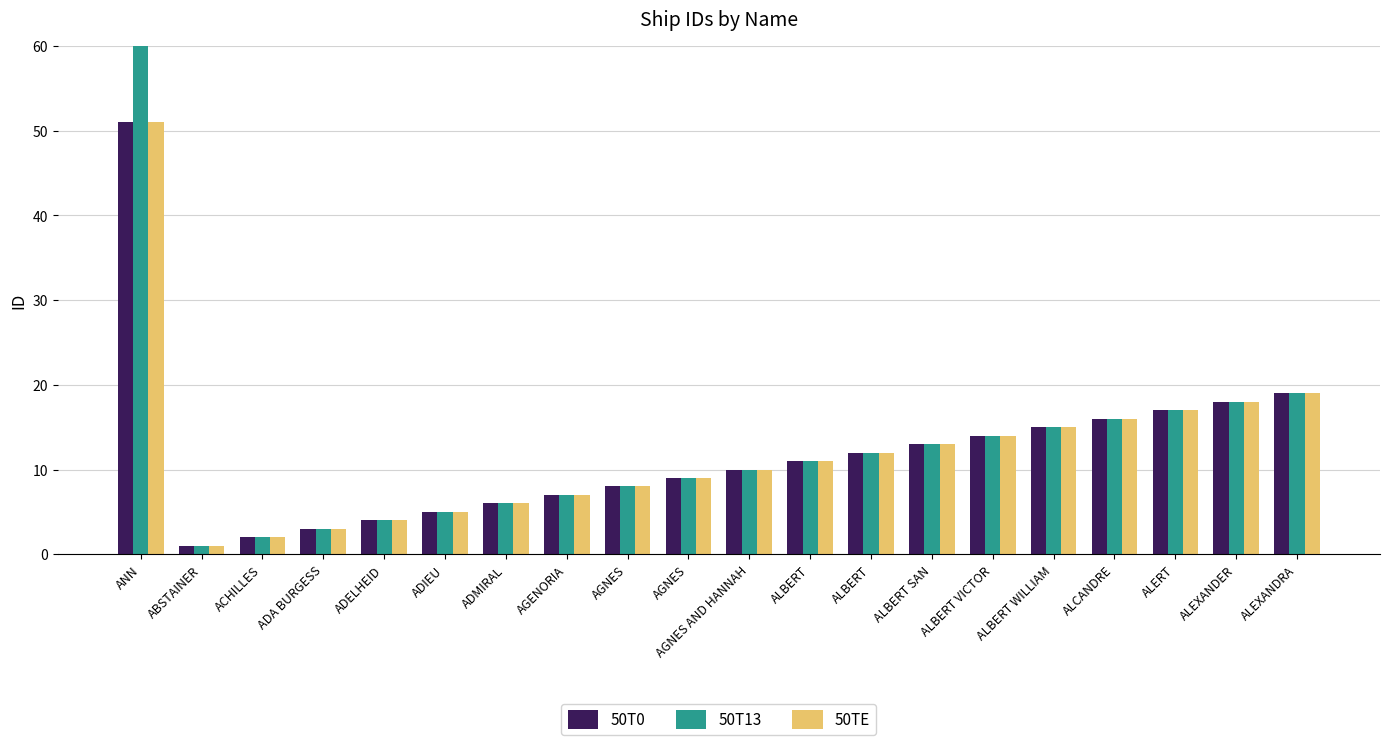

Between ALBERT WILLIAM and ANN, which is larger?

ANN